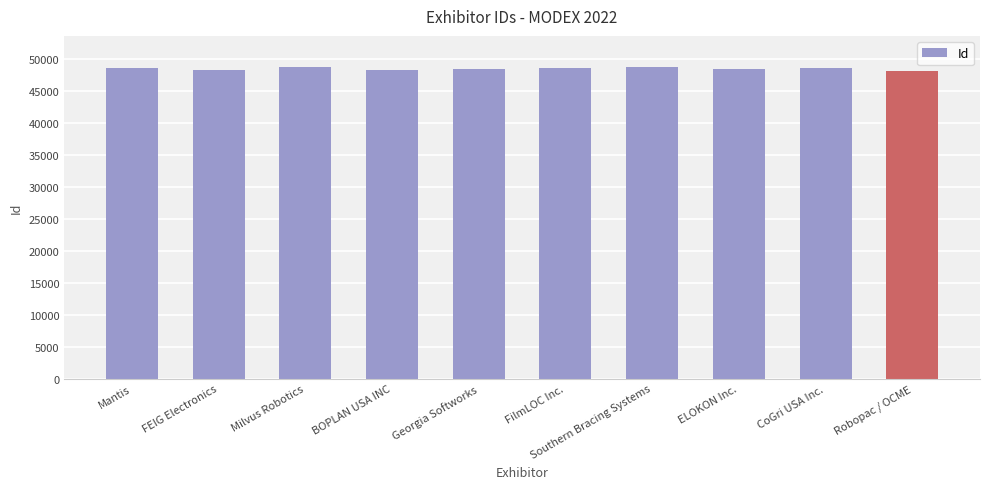

What position from the left is Southern Bracing Systems?

7